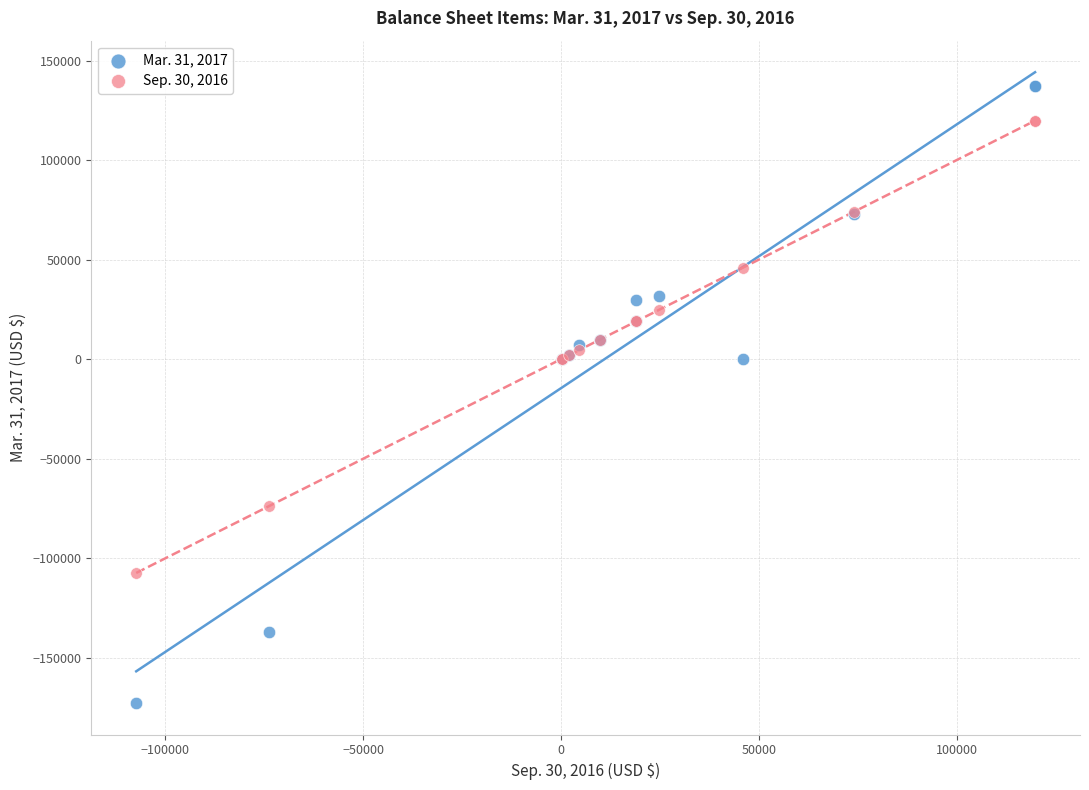

Which series has the widest spread of Y values?

Mar. 31, 2017